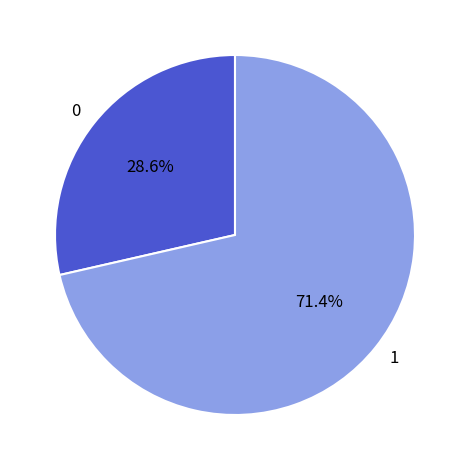

What is the total percentage of 0 and 1?

100.0%